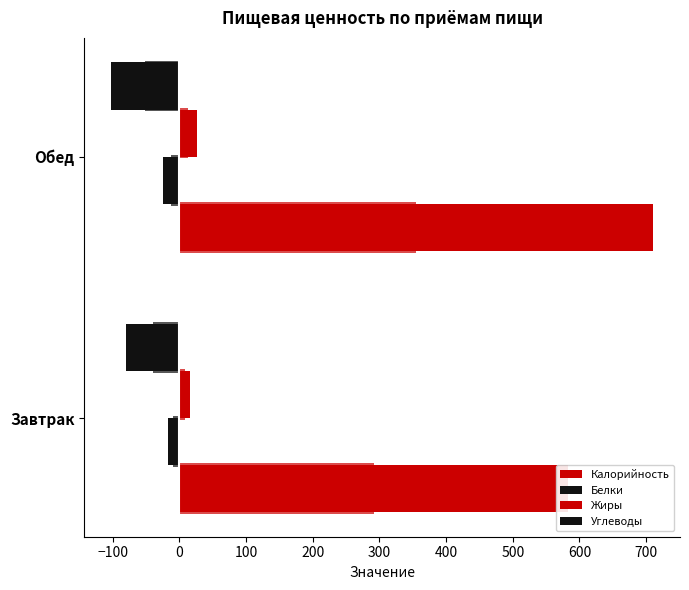

What is the difference between the maximum and minimum values in the Углеводы series?

21.6